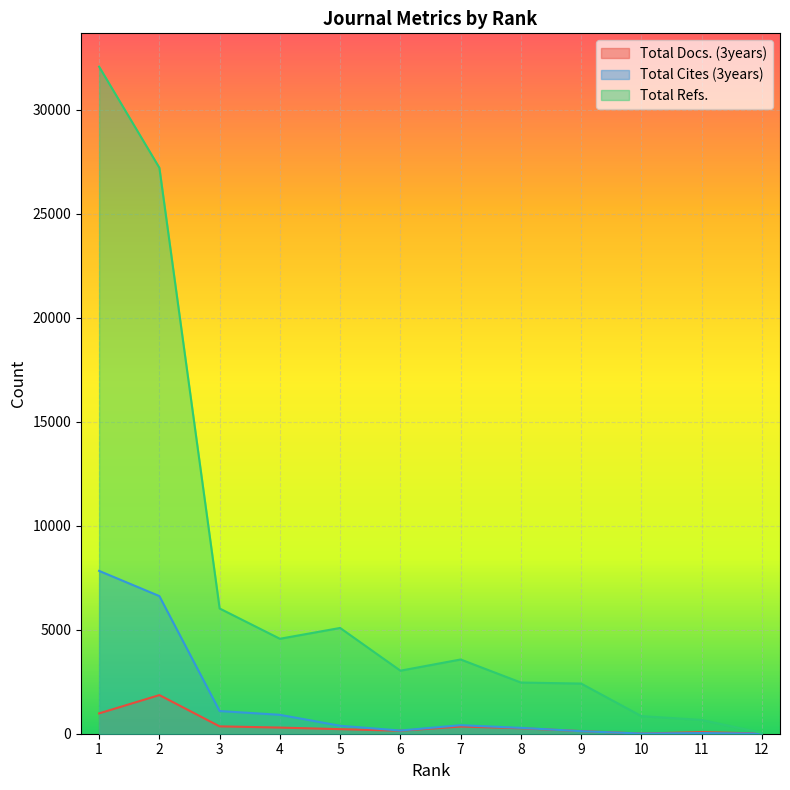

In Total Refs., how many points are higher than both neighbors (excluding endpoints)?

2